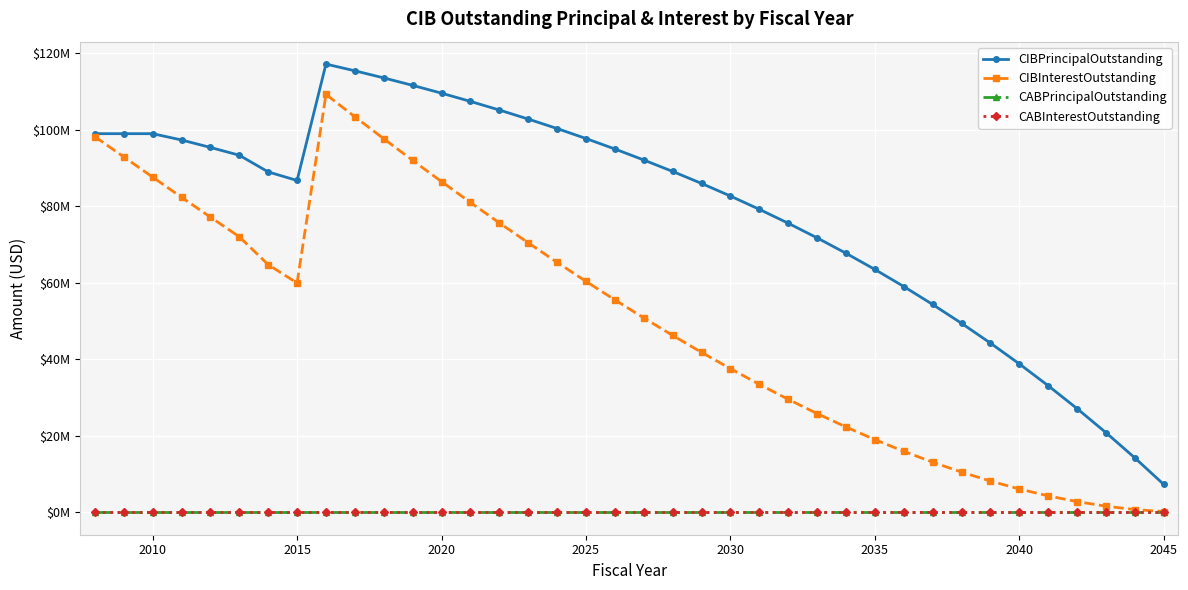

Is this an area chart (filled region under the line)?

No